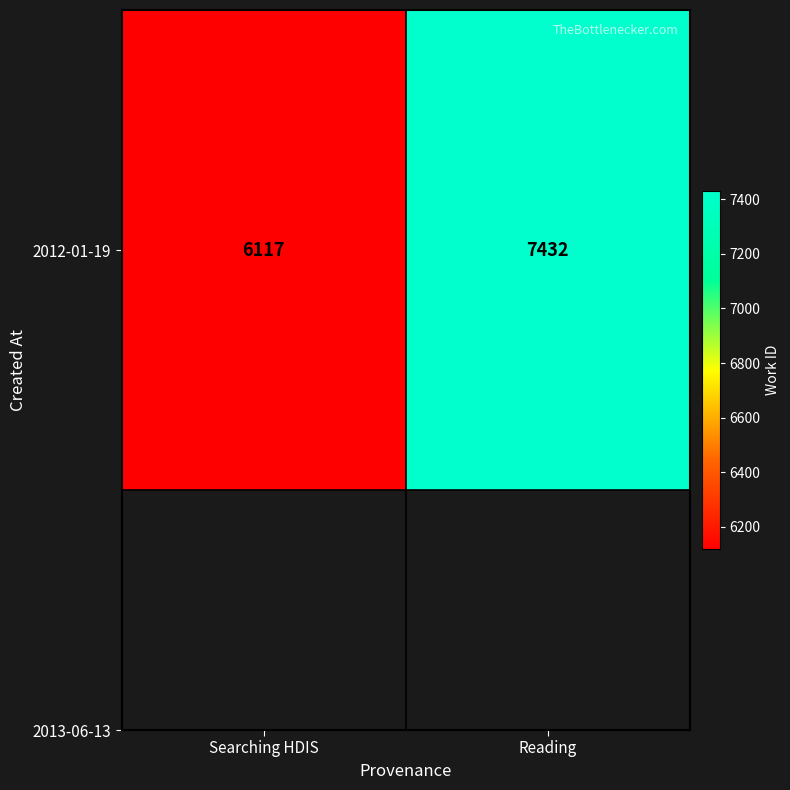

Rank the categories by value from highest to lowest.

Reading, Searching HDIS